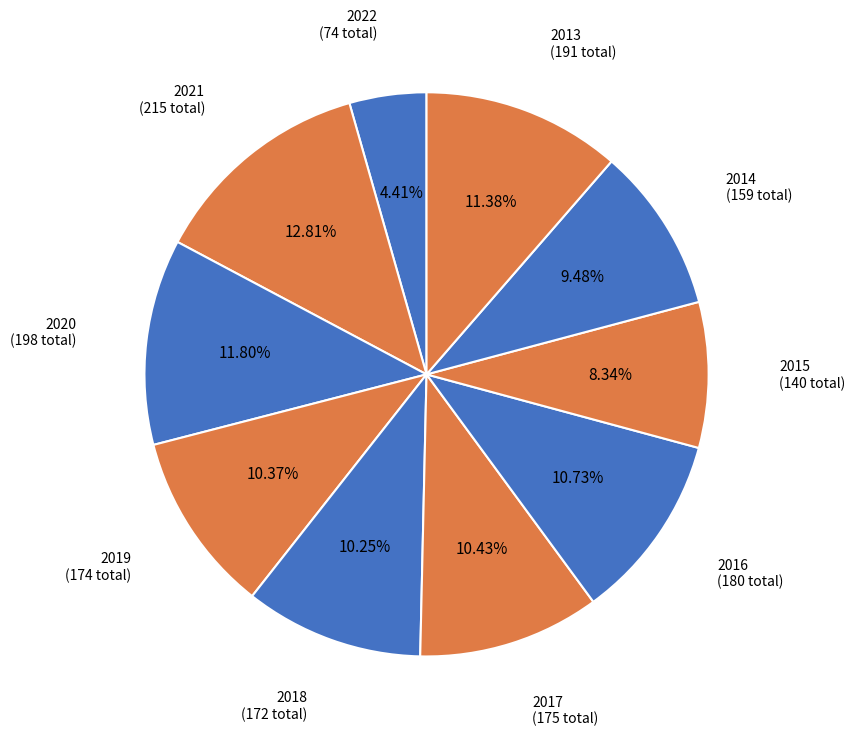

Count the number of slices in the pie.

10